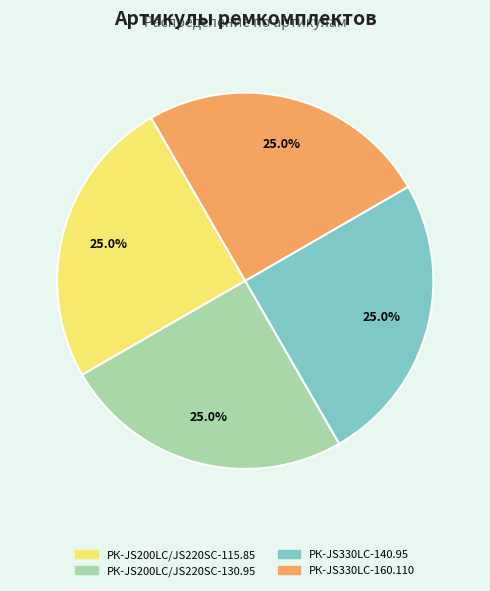

What is the ratio of the value at РК-JS330LC-160.110 to the value at РК-JS200LC/JS220SC-130.95?

1.0